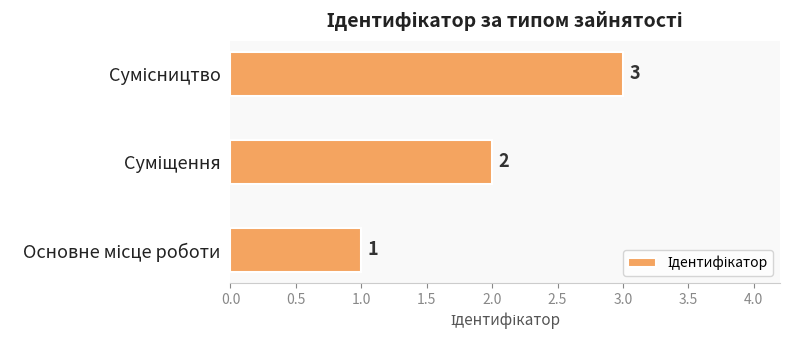

Does the chart contain any negative values?

No